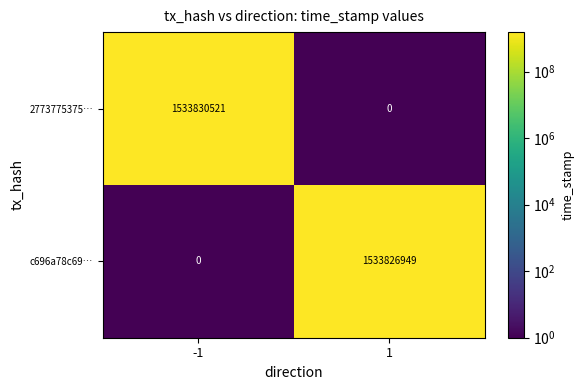

Which series has the largest total across all categories?

2773775375…